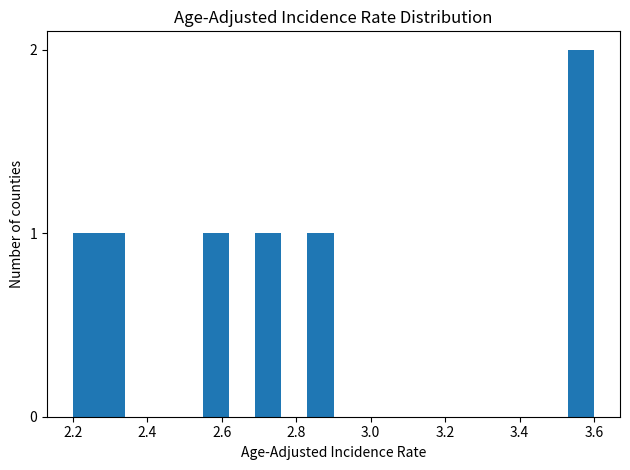

Read against the x-axis, roughly where is the centre of the tallest bar?

3.56